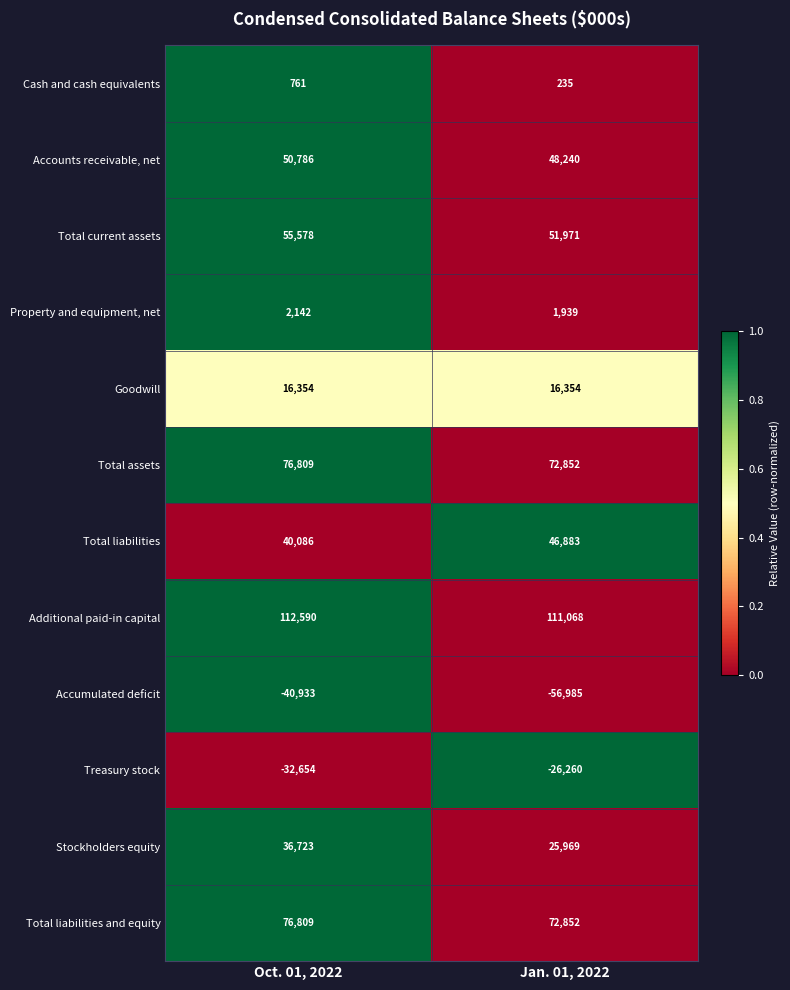

Which series has the largest total across all categories?

Additional paid-in capital